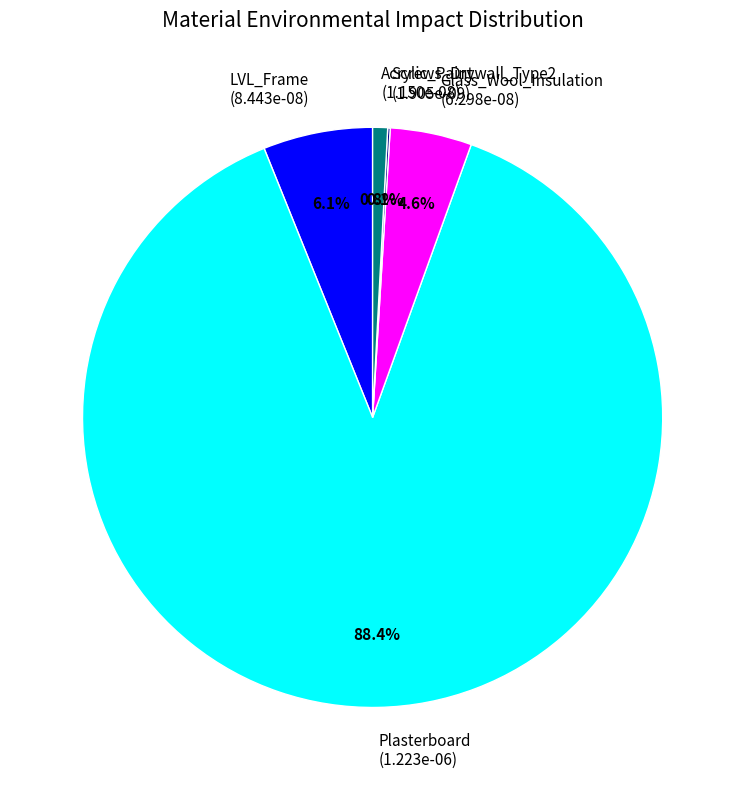

What percentage do Acrylic_Paint and Plasterboard together represent?

89.2%